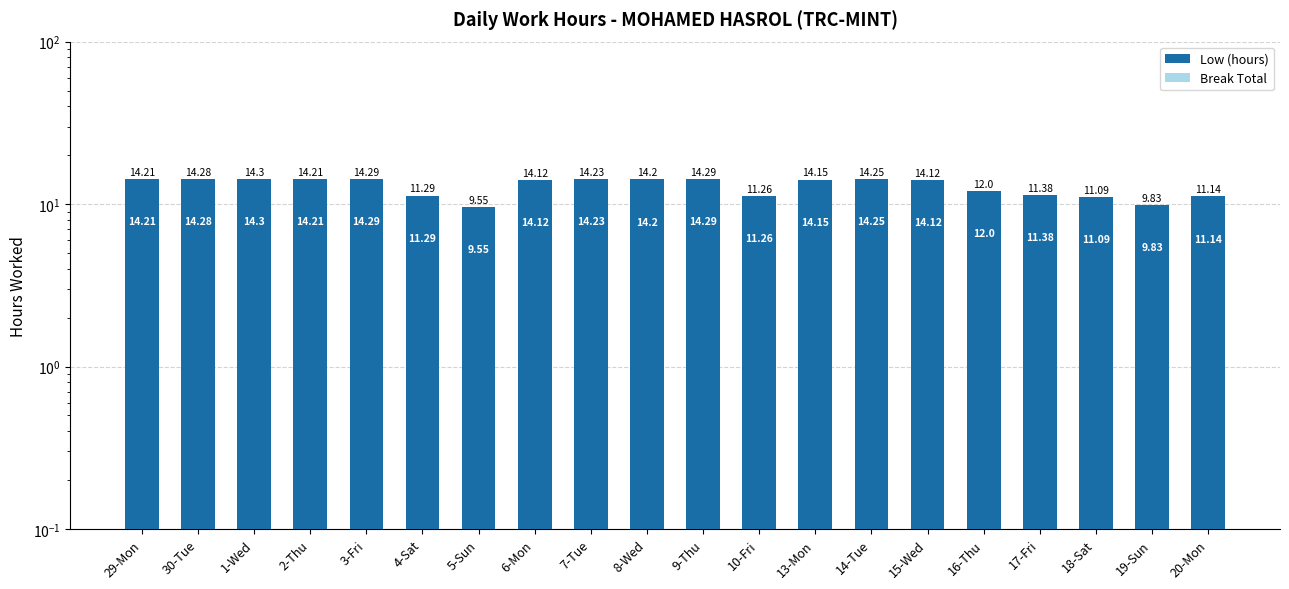

Which series has the widest spread of values?

Low (hours)